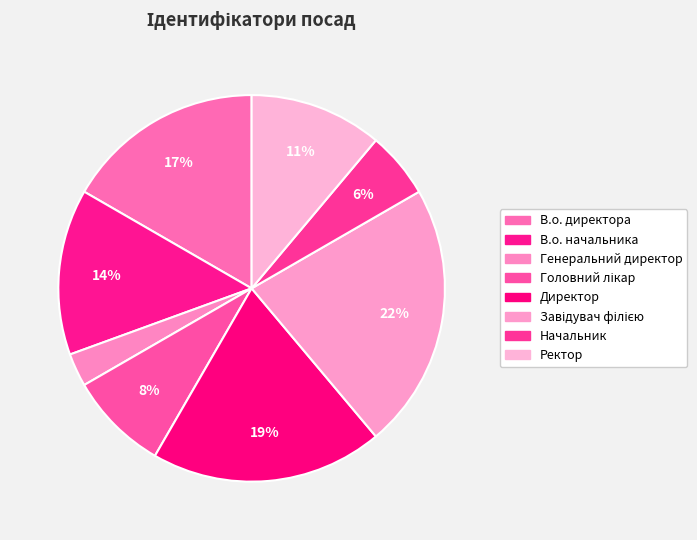

Count the number of slices in the pie.

8